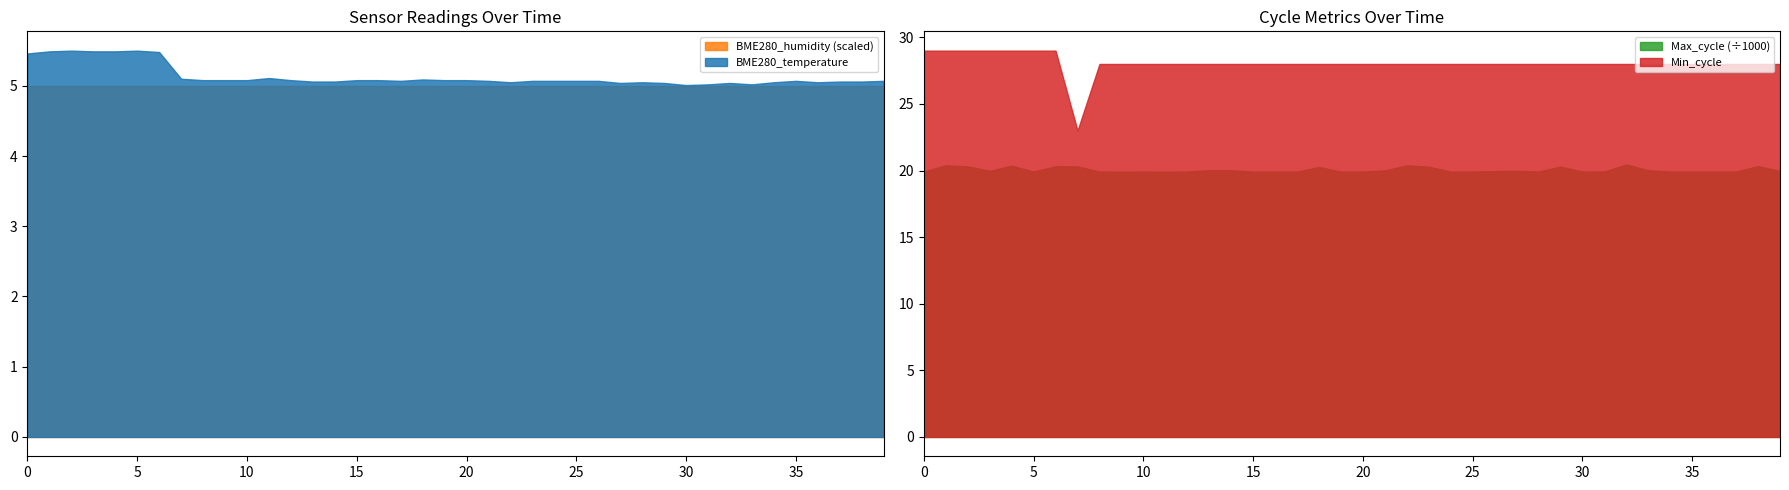

Rank the series at 19 from lowest to highest value.

BME280_temperature, Min_cycle, BME280_humidity, Max_cycle